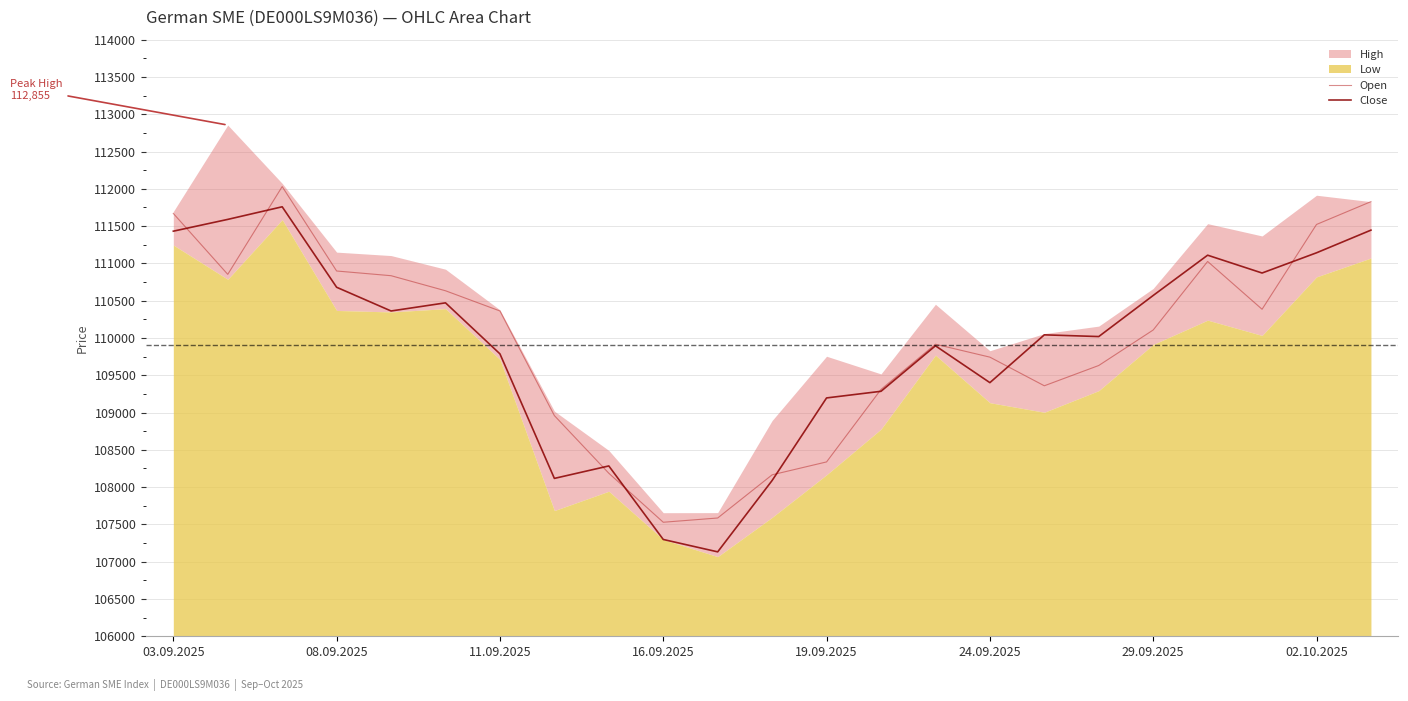

Where is Close nearest to the value 109445?

24.09.2025